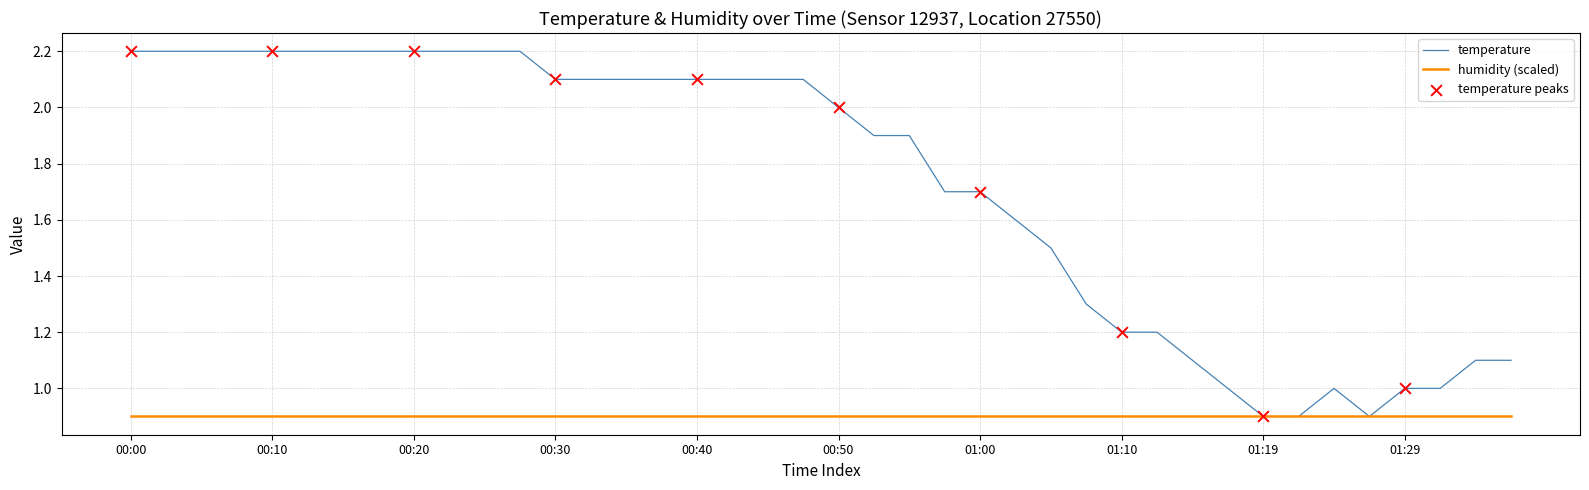

Which series has the widest spread of values?

temperature